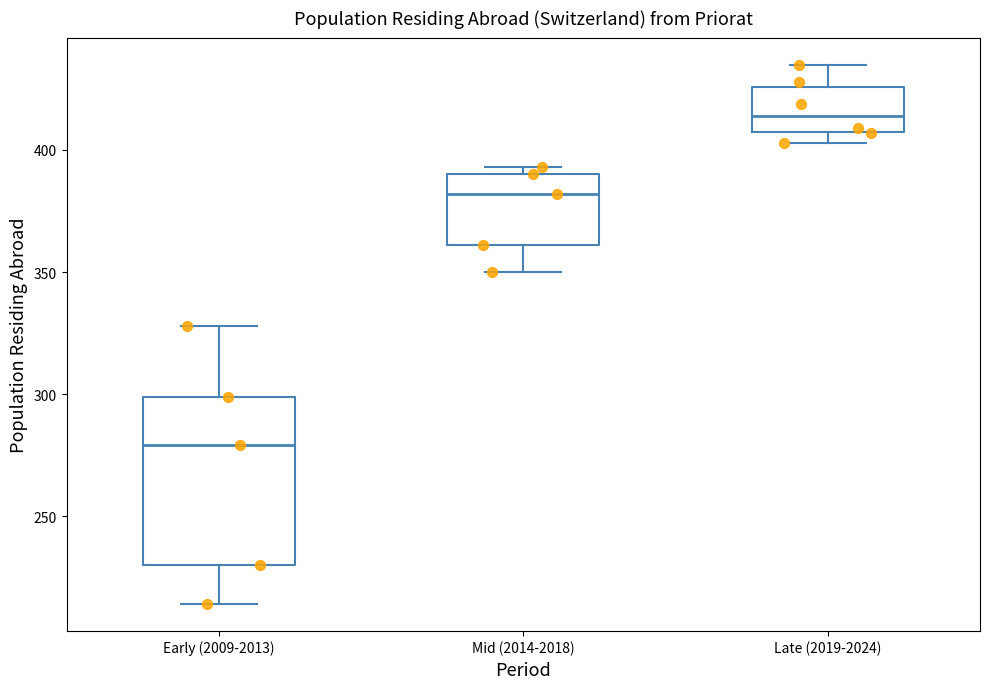

Which box has the highest median line?

Late (2019-2024)